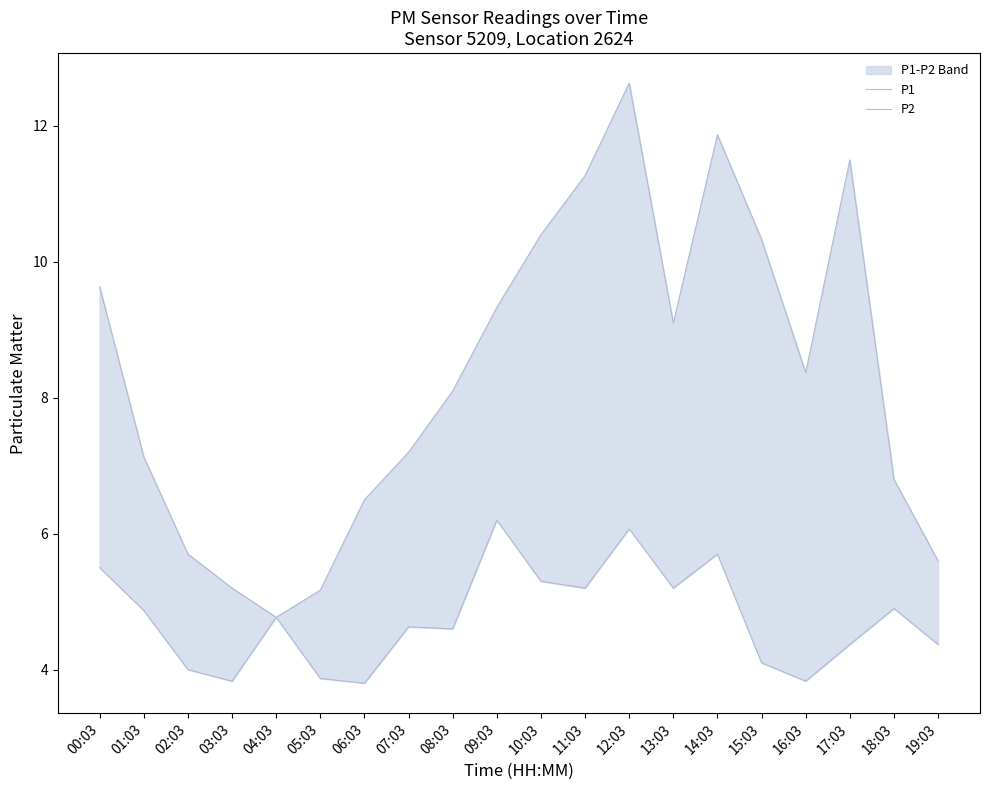

What is the maximum value for P2?

6.2